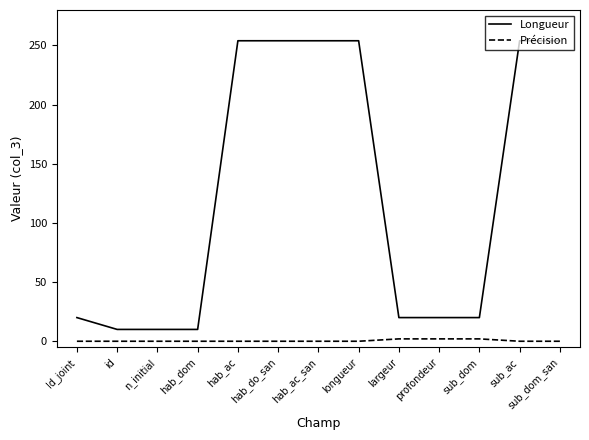

The Précision series shows 0 at hab_ac. True or false?

True